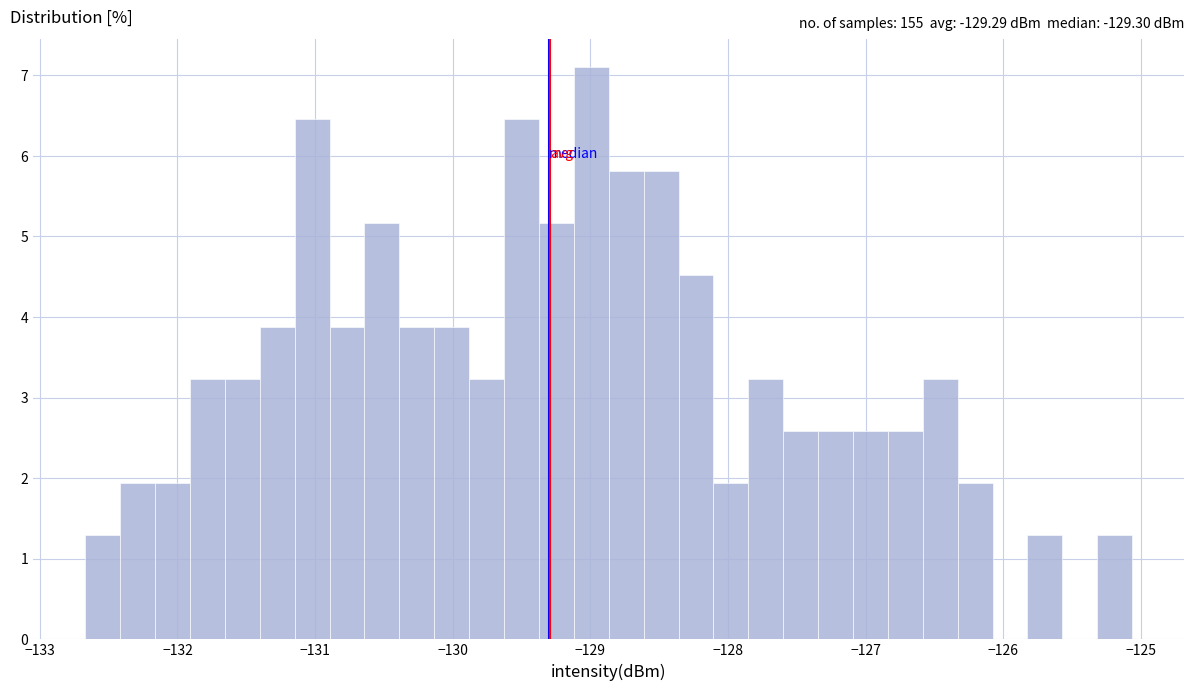

Around what value on the x-axis is the tallest bar? Give the approximate position of its centre, as read against the axis.

-129.0